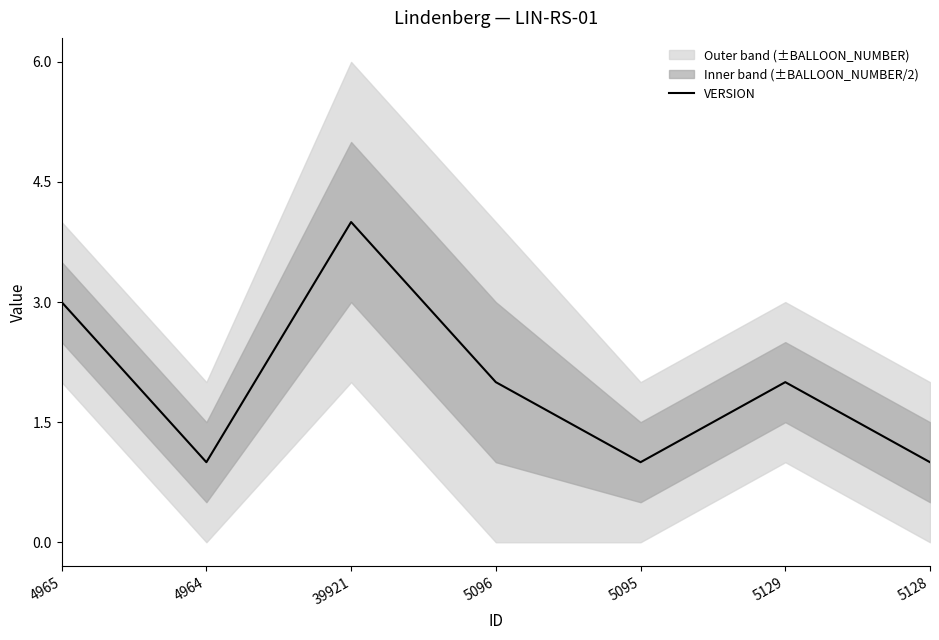

What is the label of the 7th point from the right?

4965